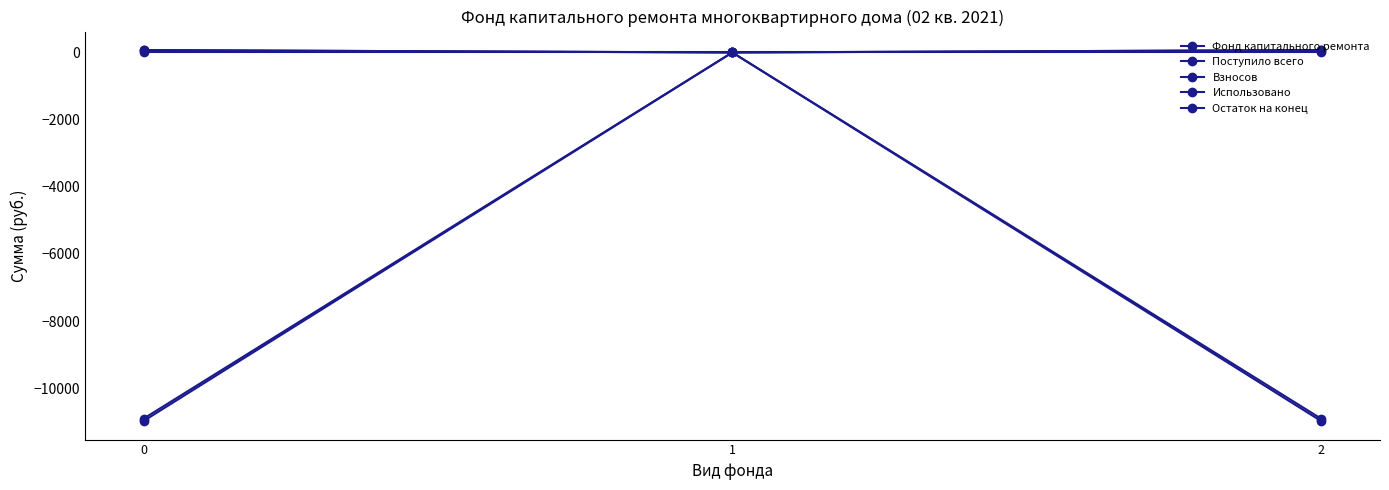

Is it true that Взносов equals 27.4 at 0?

False